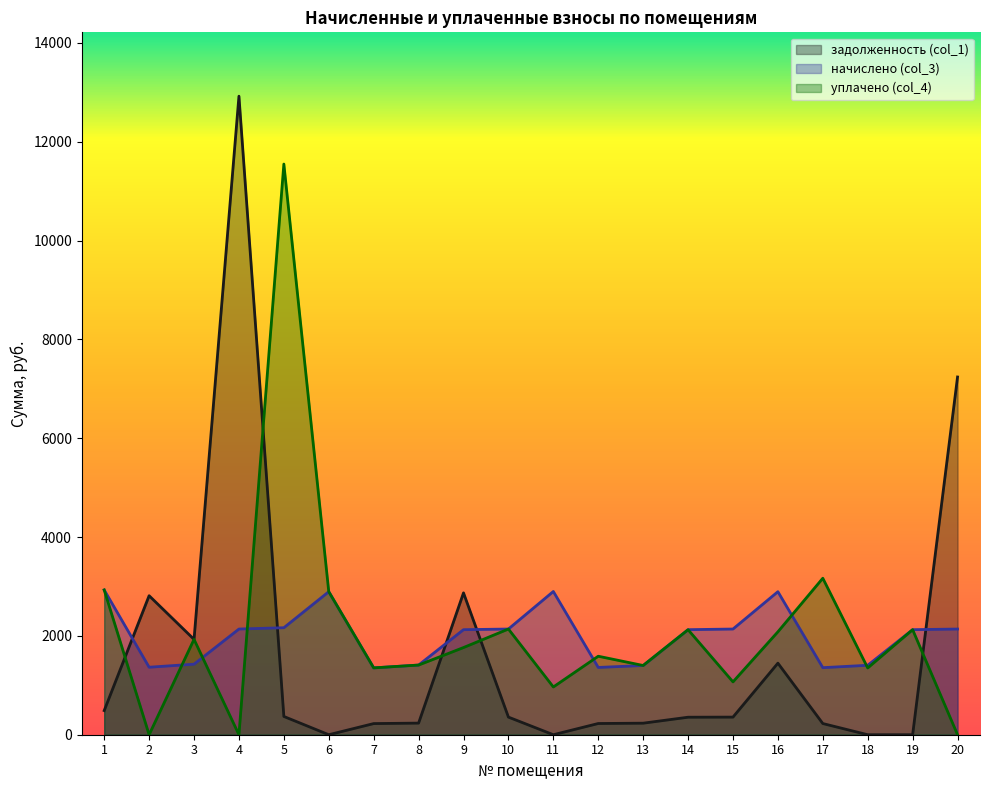

What is the total value across all series at 11?

3865.0